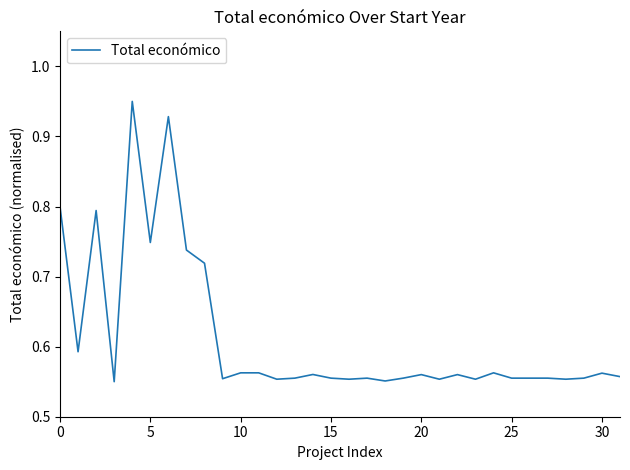

How many values are between 0 and 1?

32